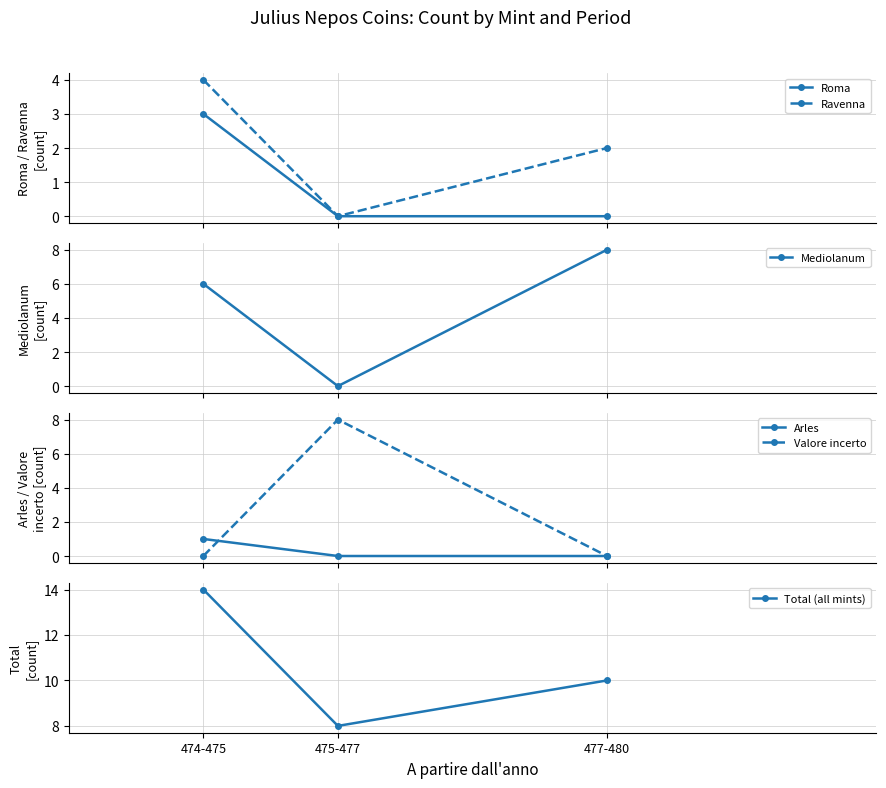

Does the chart have visible grid lines?

Yes